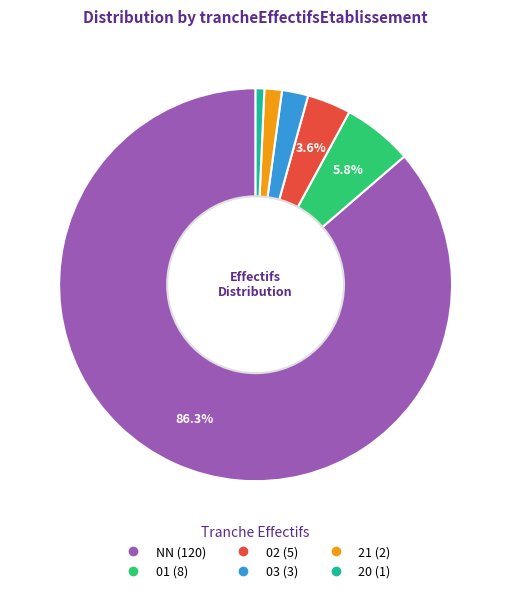

Count the number of slices in the pie.

6